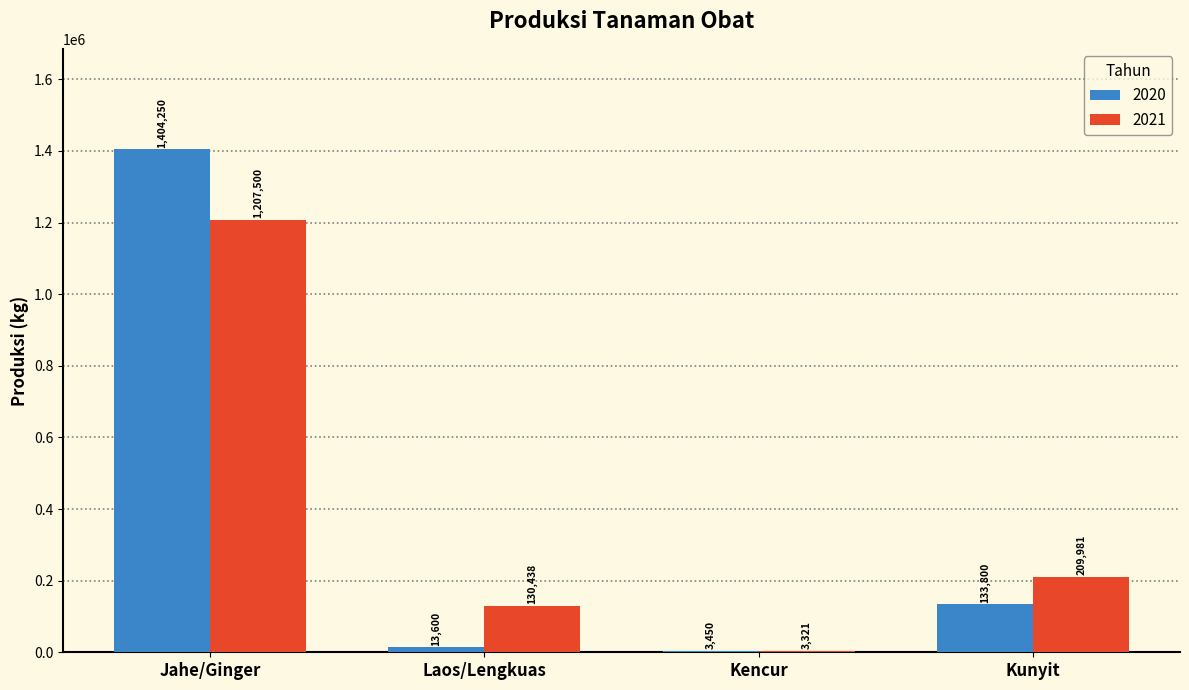

Count the number of categories in the chart.

4